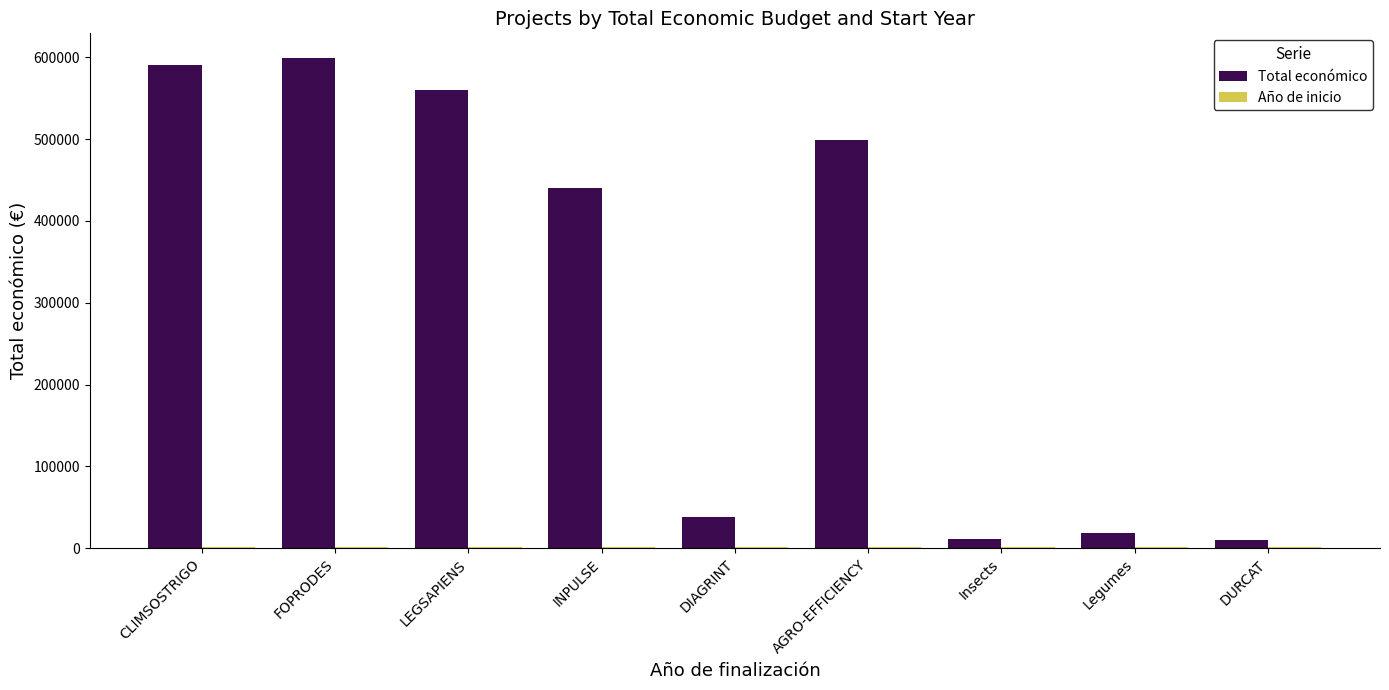

What is the maximum value shown in the chart?

599211